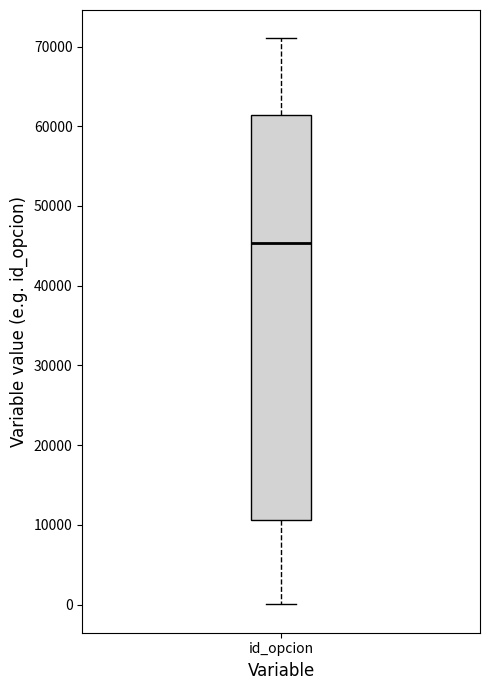

Read this box plot against the y-axis: the position of the median line, the range covered by the box, and the ends of both whiskers. The values are not printed on the chart, so give them approximately, as read against the axis.

median 45000, box 11000 to 61000, whiskers 0 to 71000